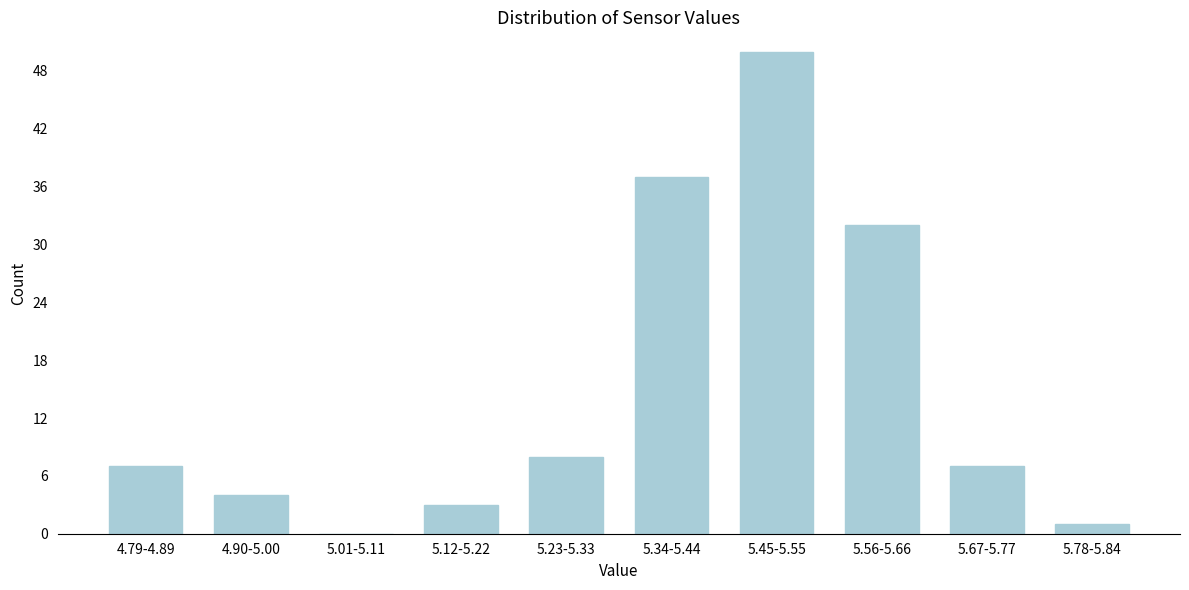

Reading left to right, extract all data points from this chart.

4.79-4.89=7	4.90-5.00=4	5.01-5.11=0	5.12-5.22=3	5.23-5.33=8	5.34-5.44=37	5.45-5.55=50	5.56-5.66=32	5.67-5.77=7	5.78-5.84=1